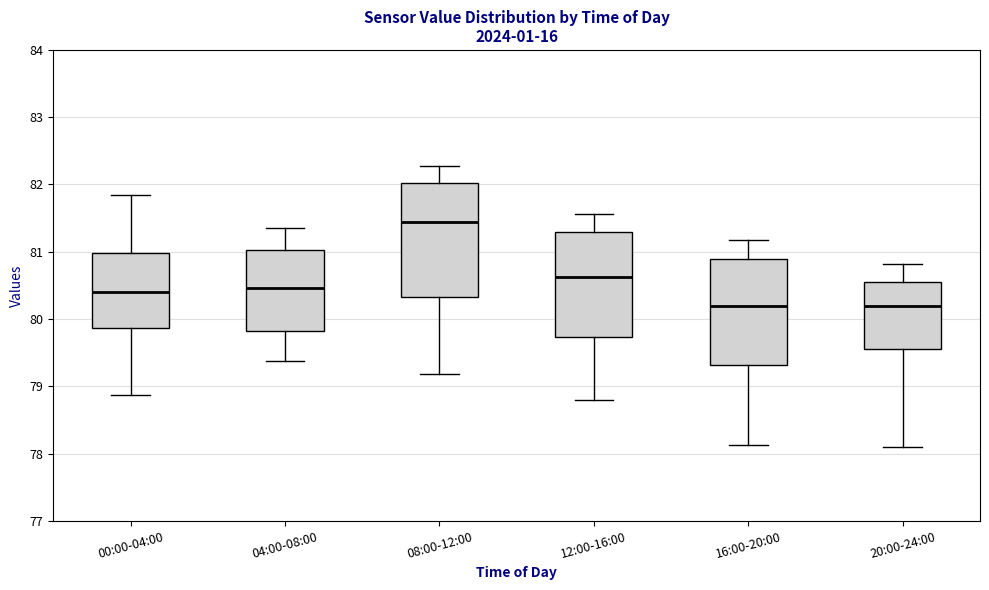

Comparing the boxes themselves (not the whiskers), which one is the tallest?

08:00-12:00